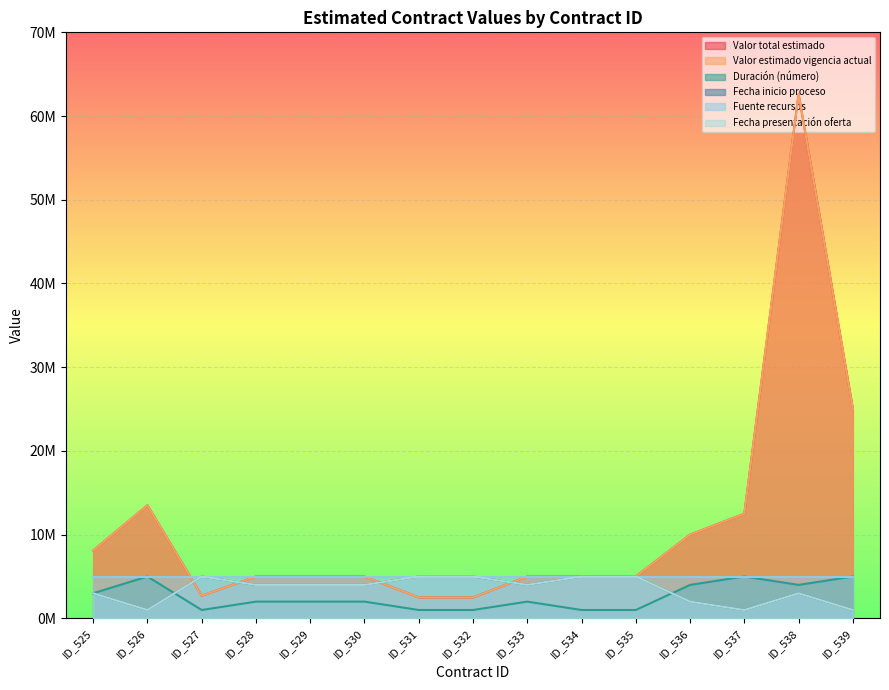

True or false: Valor total estimado and Duración (número) intersect in this chart.

False